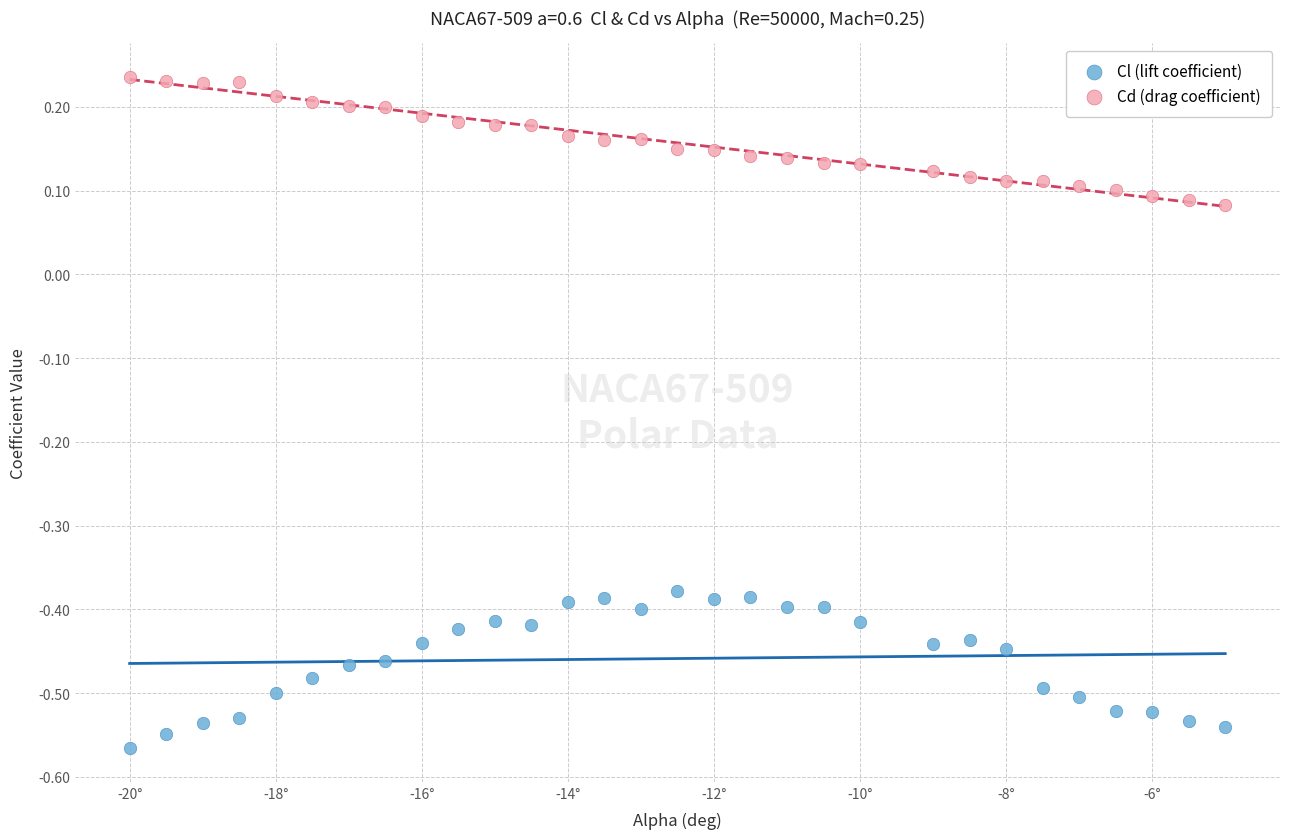

Which series contains the lowest Y value?

Cl (lift coefficient)